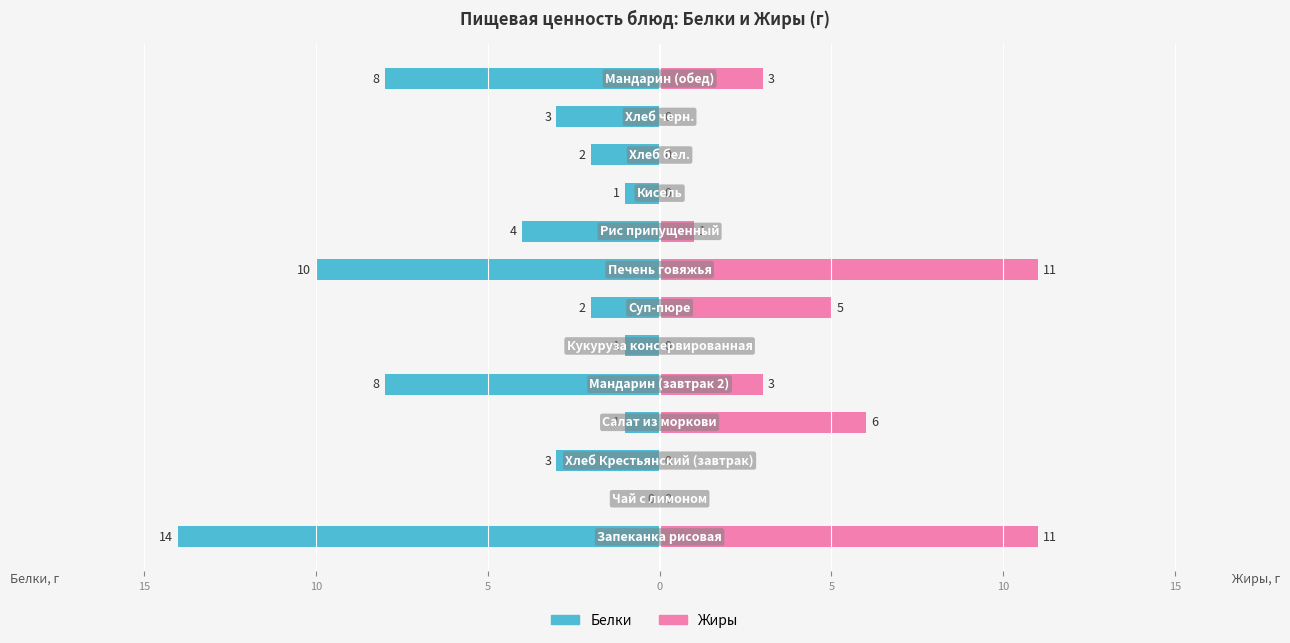

How many data points in Жиры are above 1?

6